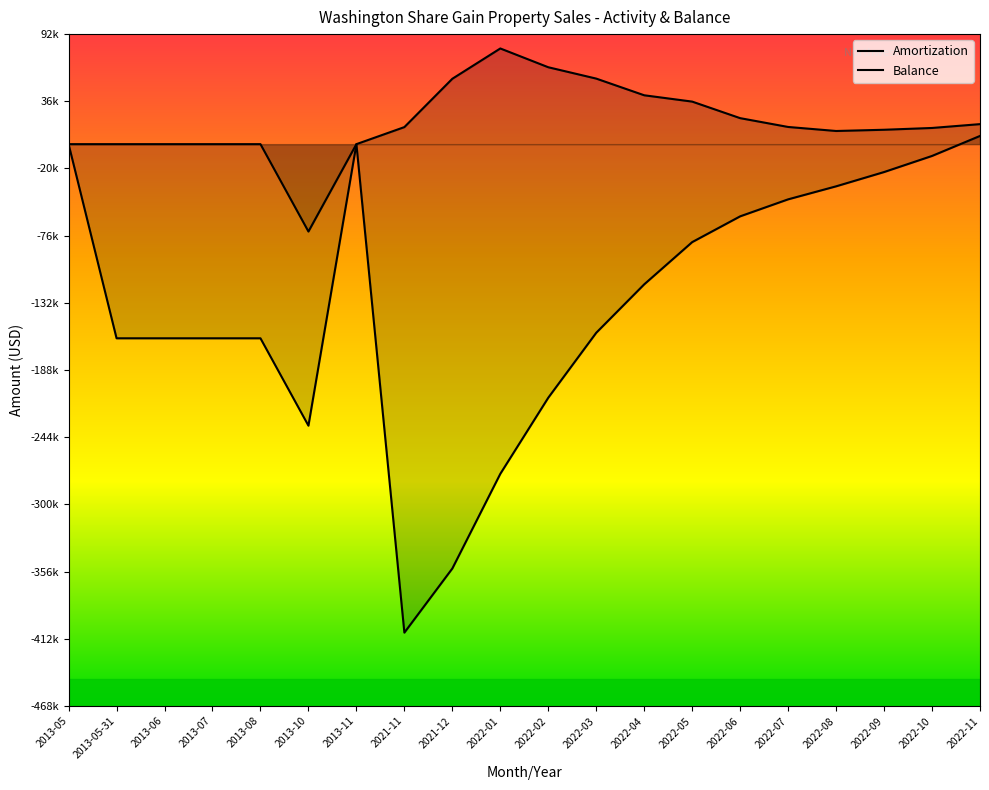

Rank the series by their average value, from lowest to highest.

Balance, Amortization